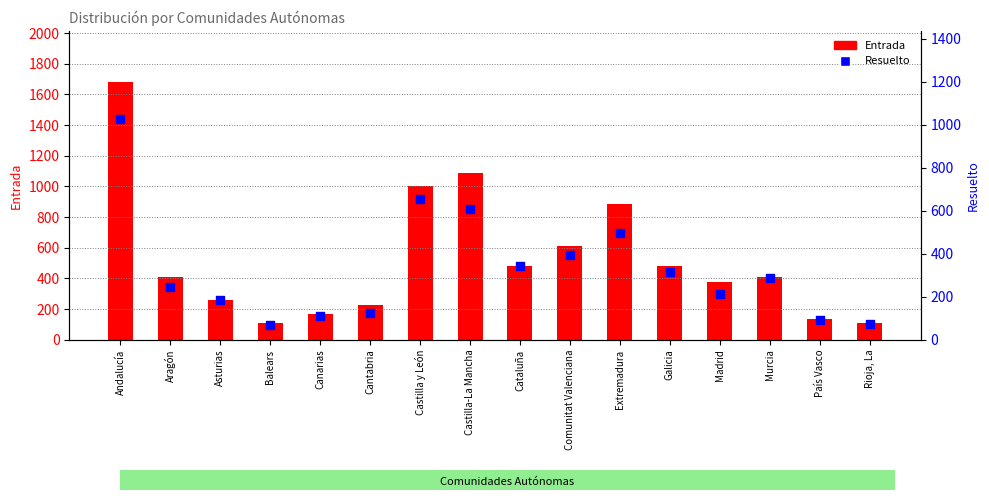

Which series reaches the minimum Y coordinate?

Resuelto